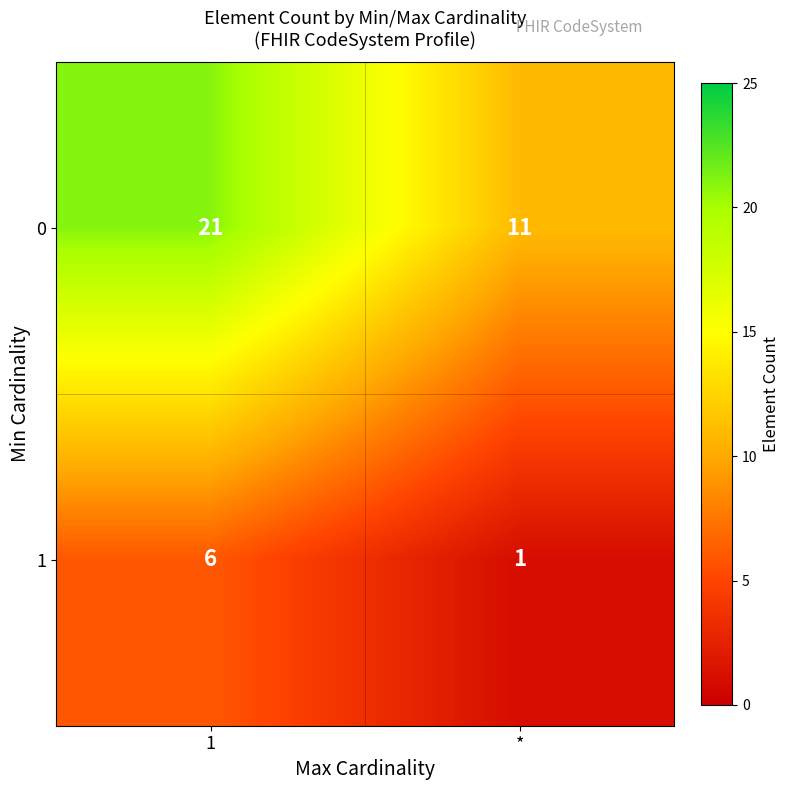

What is the greatest value displayed?

21